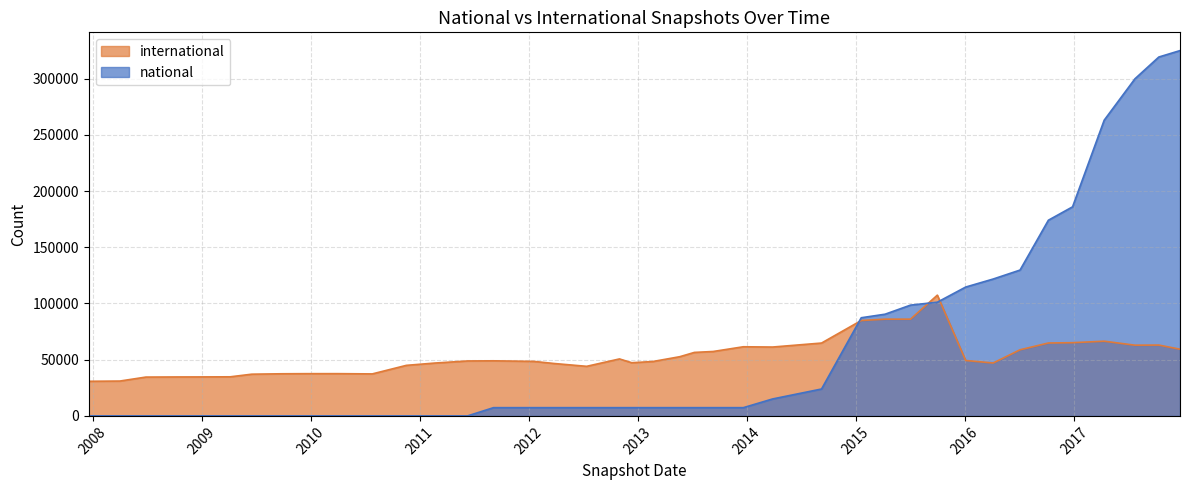

What is the spread (max minus min) of values at 2014-09-08?

40878